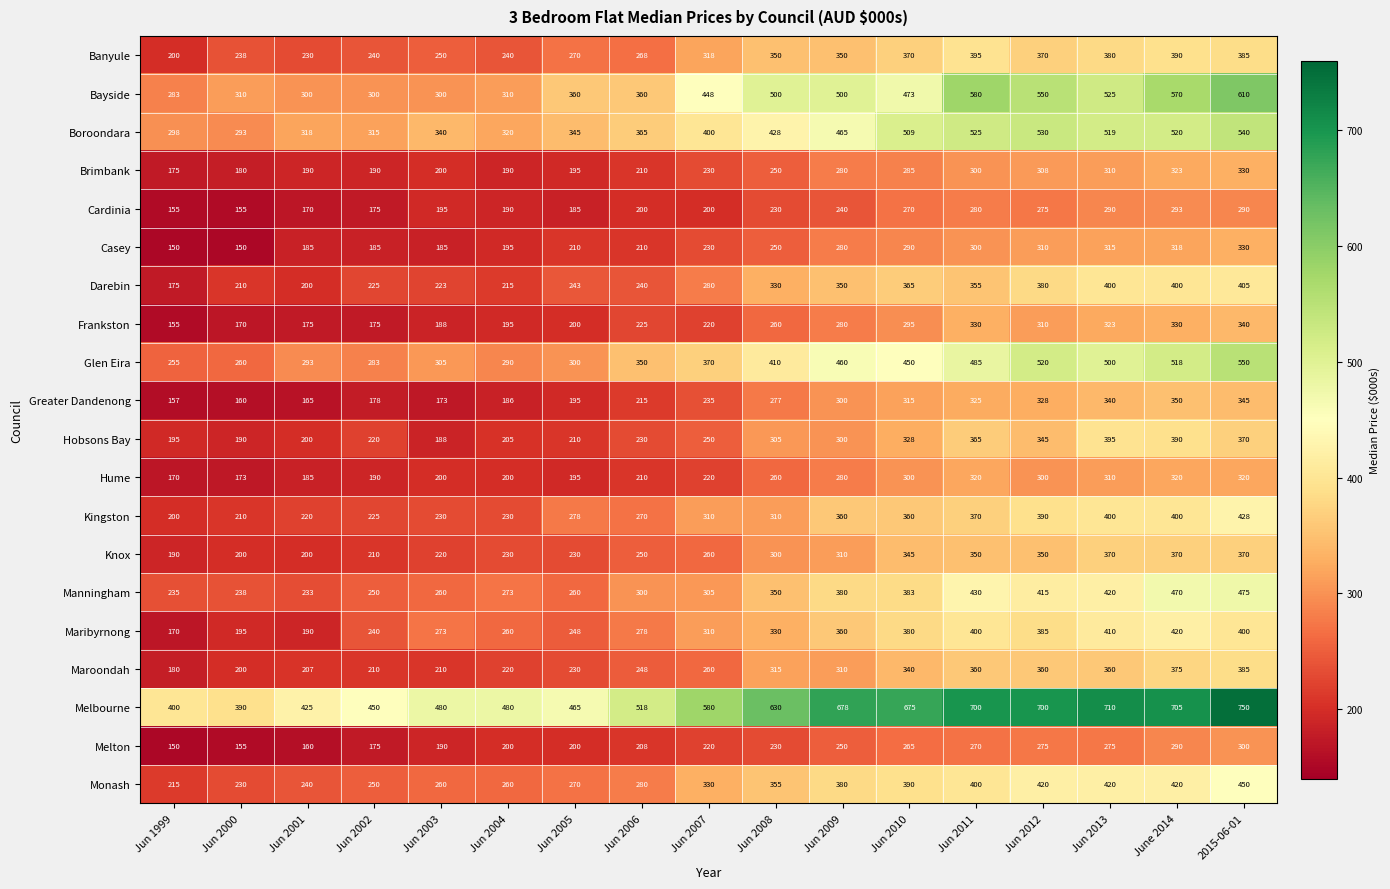

What is the sum of all Brimbank values?

4146